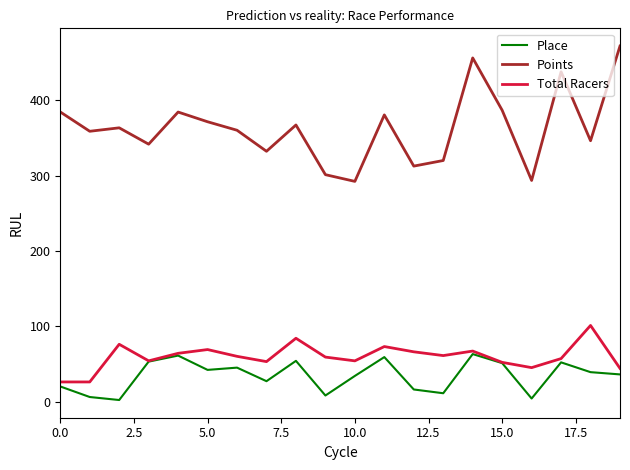

Which series has the widest spread of values?

Points